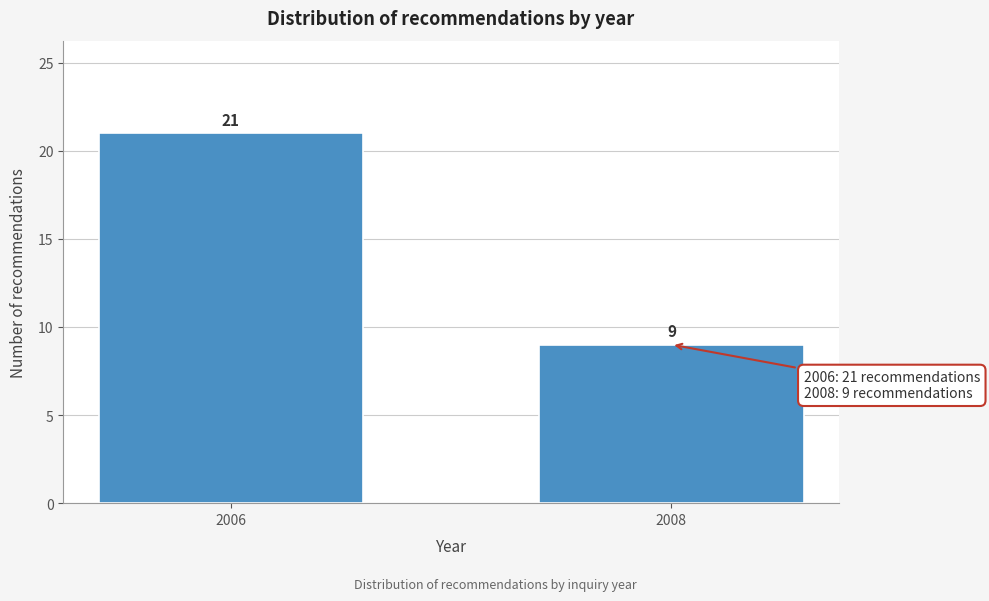

Reading left to right, extract all data points from this chart.

2006=21	2008=9